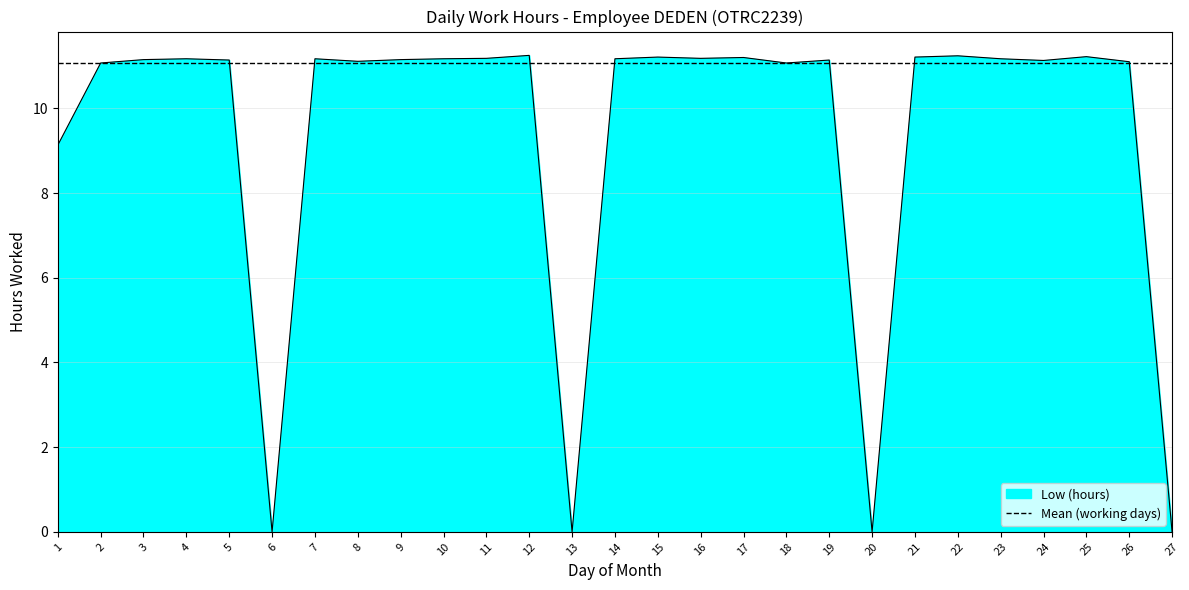

List the labels in order of value, largest first.

12, 22, 25, 15, 21, 17, 11, 16, 4, 7, 10, 14, 23, 3, 9, 5, 19, 24, 8, 26, 2, 18, 1, 6, 13, 20, 27